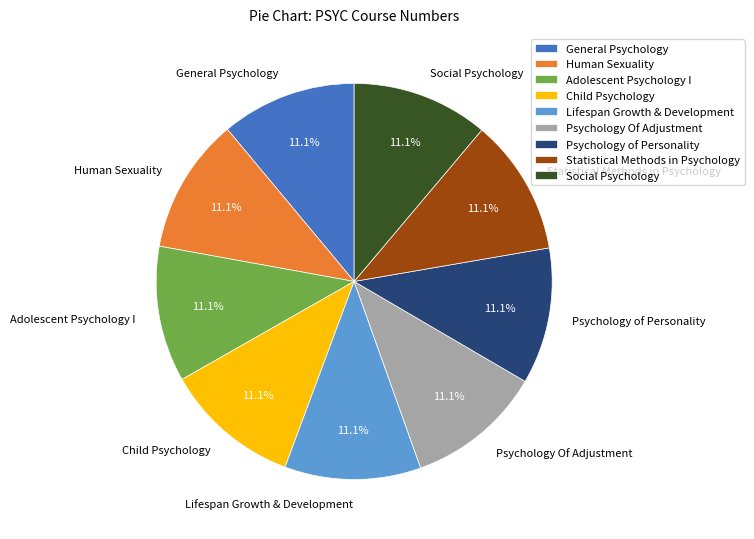

How much of the chart is everything except Human Sexuality?

88.9%